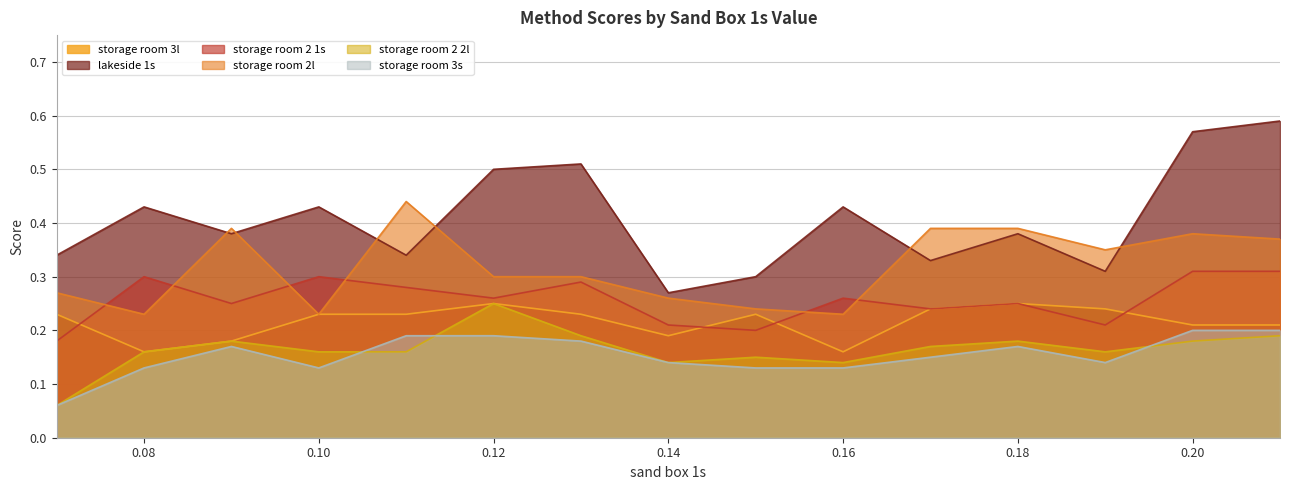

How many distinct data groups are displayed?

6